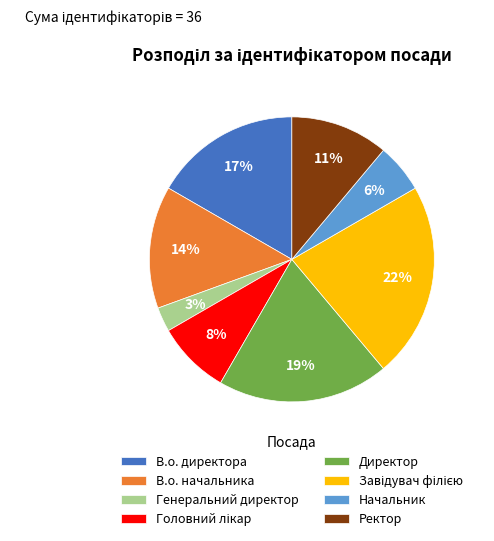

The В.о. директора slice represents 11% of the pie. True or false?

False